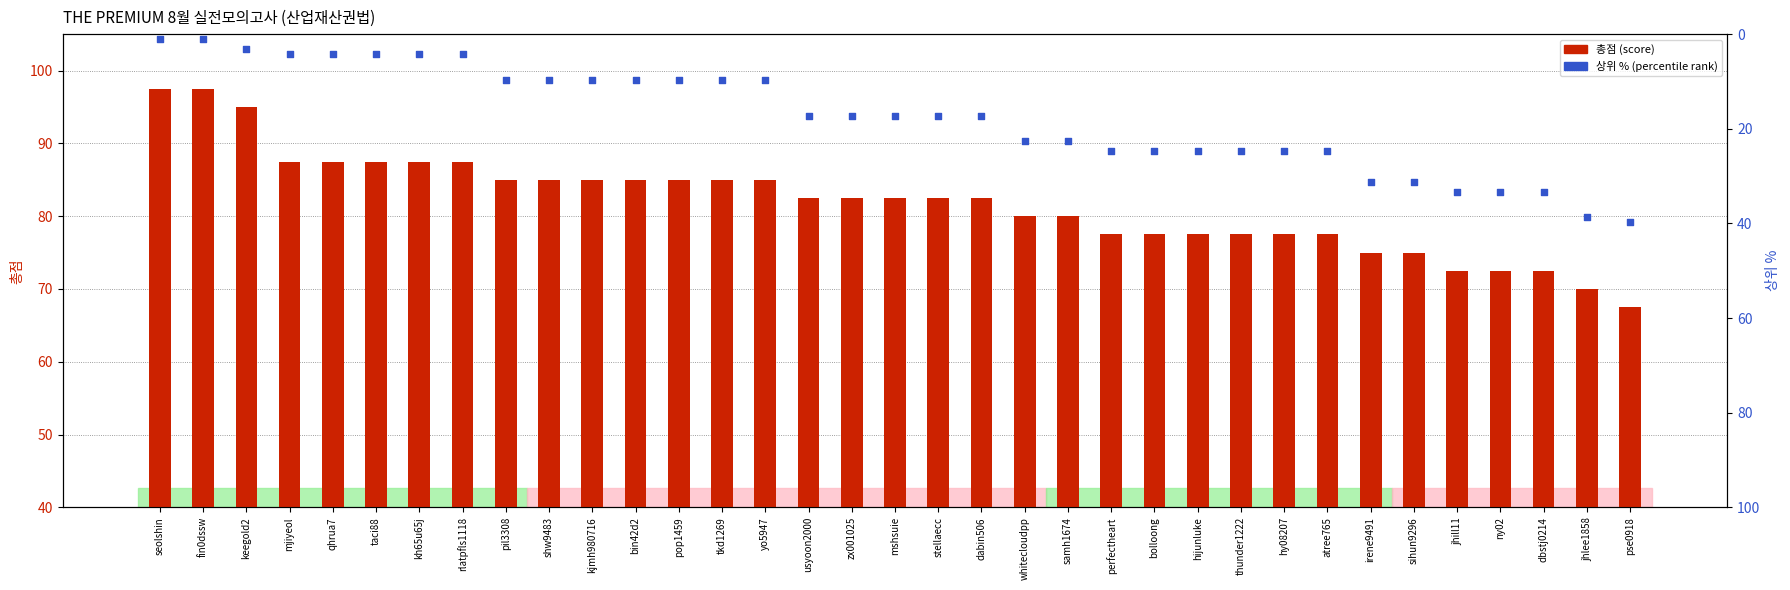

What are all the series names shown in the legend?

총점 (score), 상위 % (percentile rank)